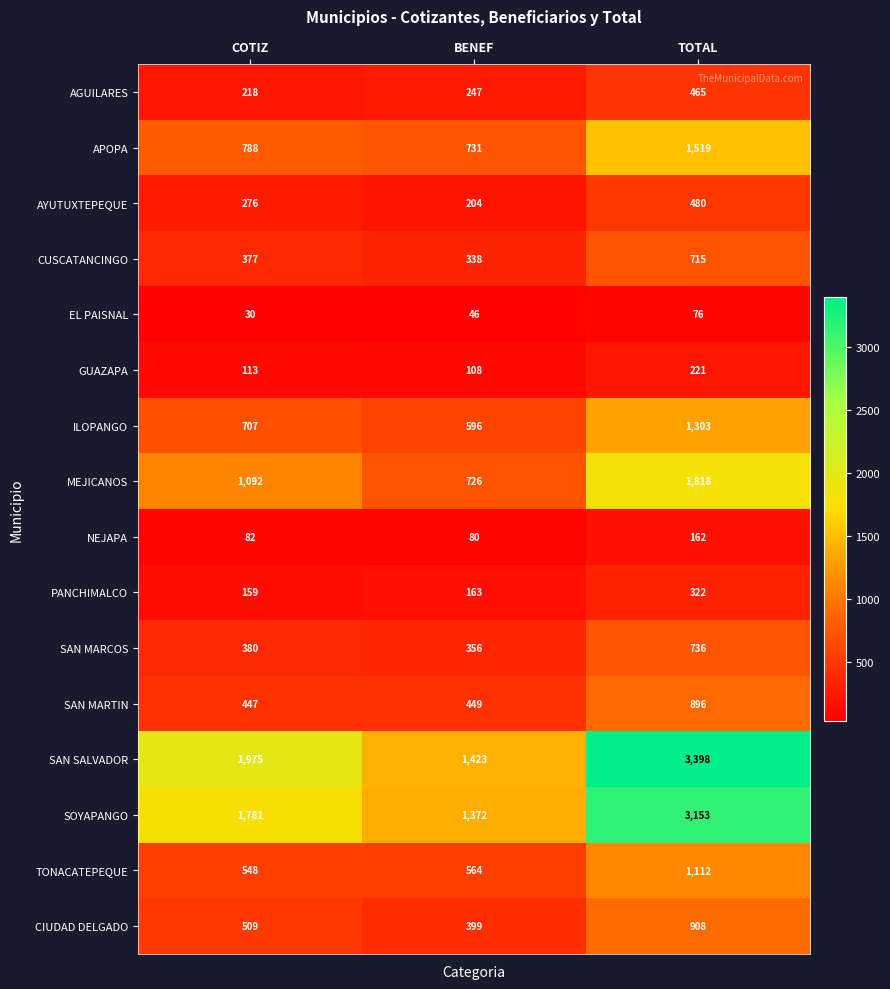

Between COTIZ and BENEF, which series saw the biggest shift?

SAN SALVADOR